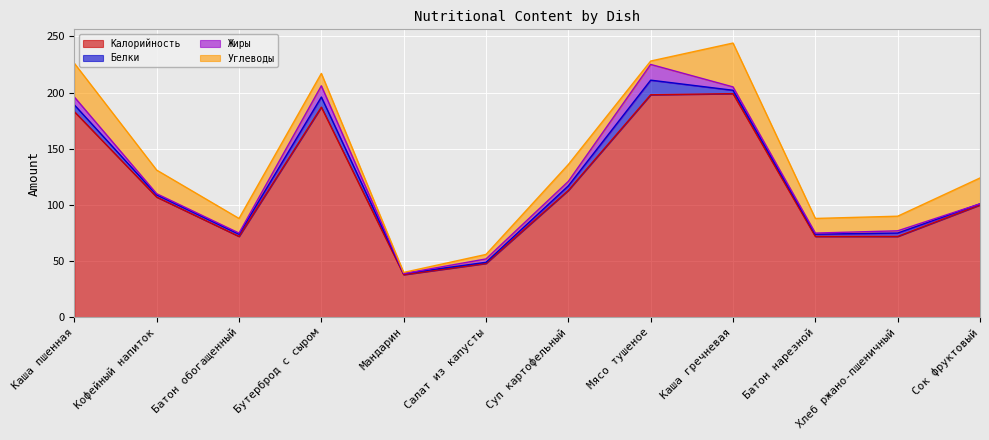

Rank the series at Мясо тушеное from lowest to highest value.

Углеводы, Белки, Жиры, Калорийность